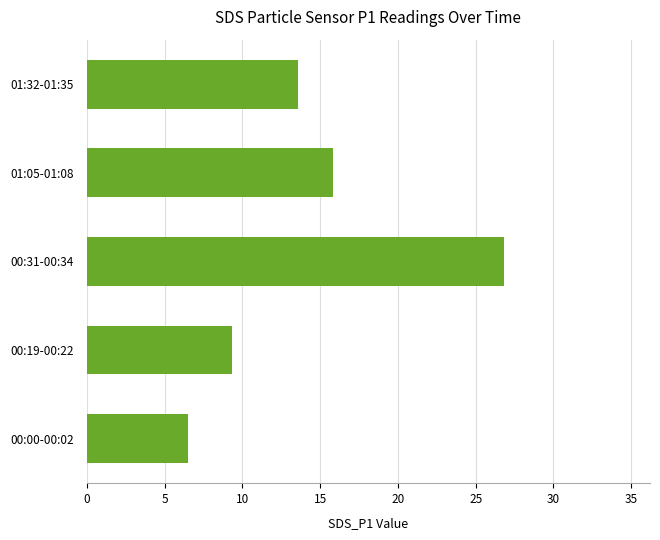

What is the sum of the values at 00:00-00:02 and 01:05-01:08?

22.3